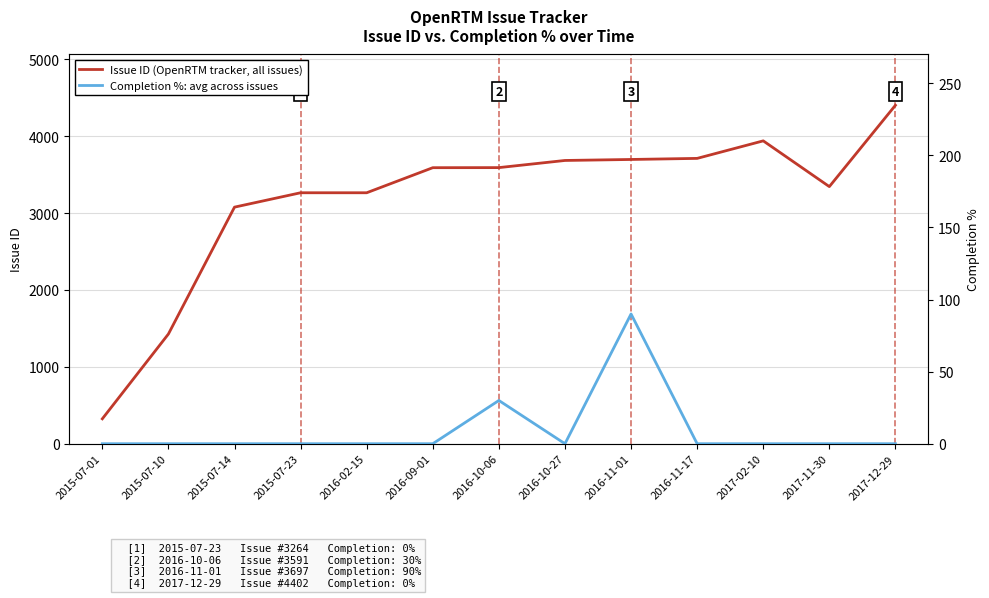

What is the difference between the second highest and second lowest values in the Issue ID series?

2512